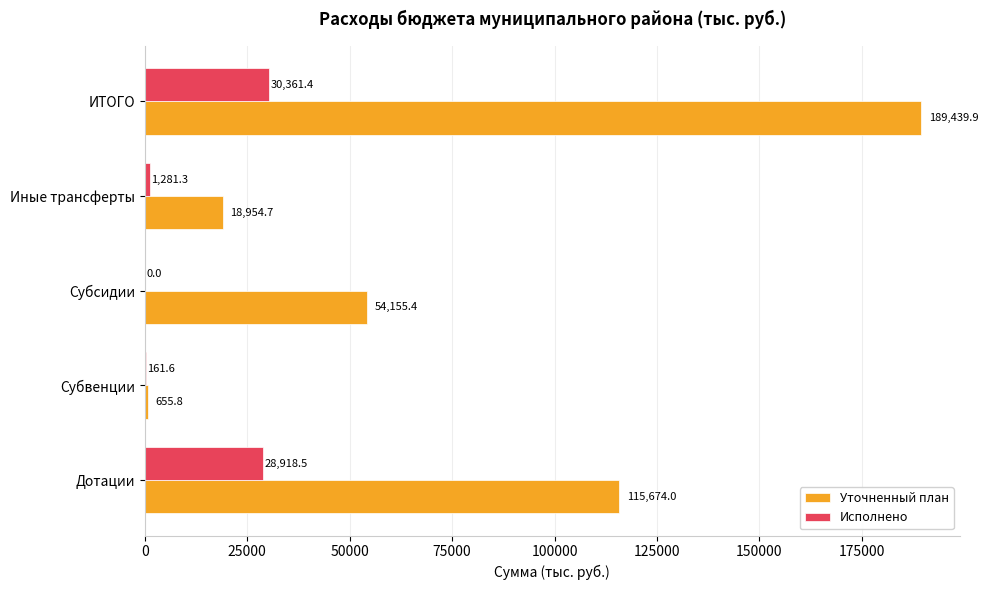

Which series has the widest spread of values?

Уточненный план